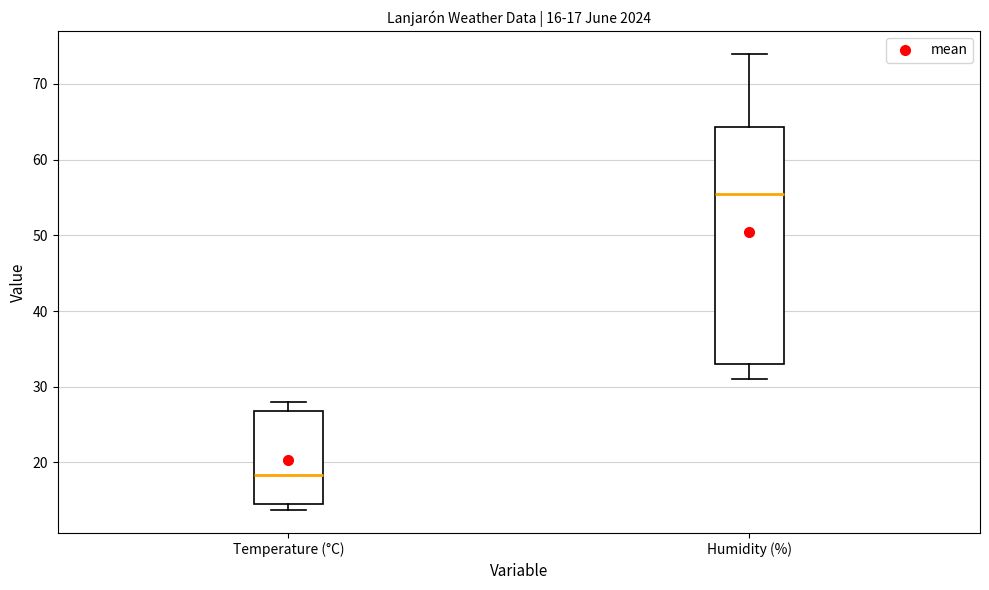

Which box's median line is the highest?

Humidity (%)